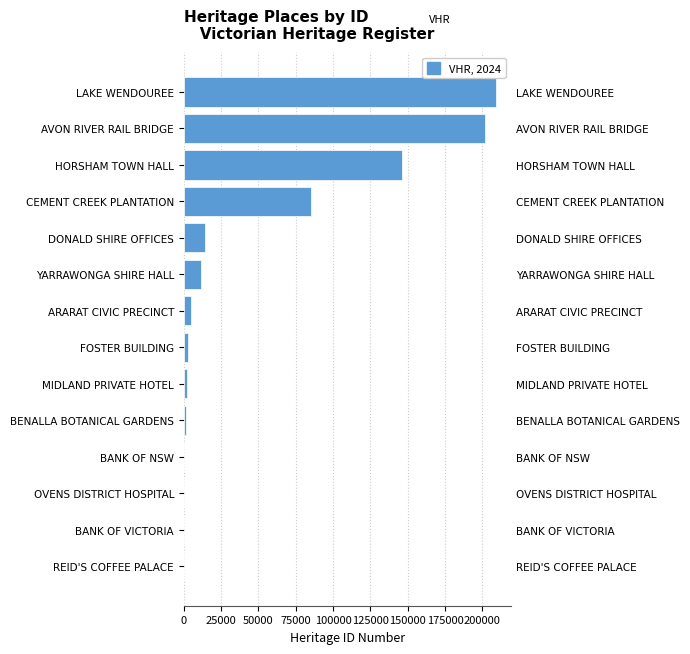

Does the chart contain stacked bars?

No